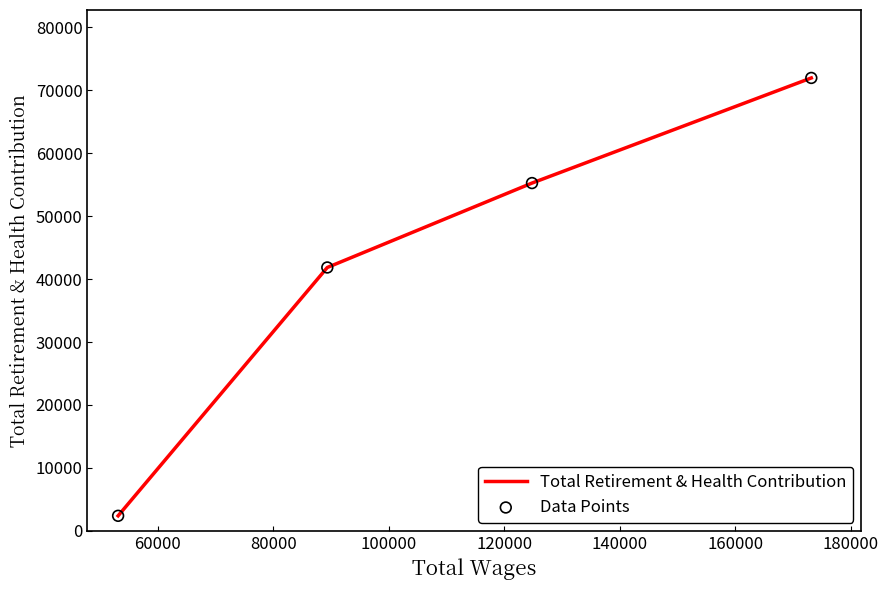

What are all the series names shown in the legend?

Total Retirement & Health Contribution, Data Points